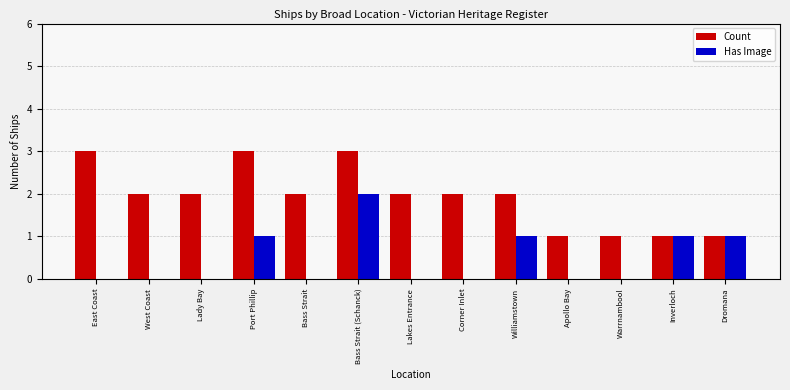

The value of Has Image at Williamstown is 1. True or false?

True